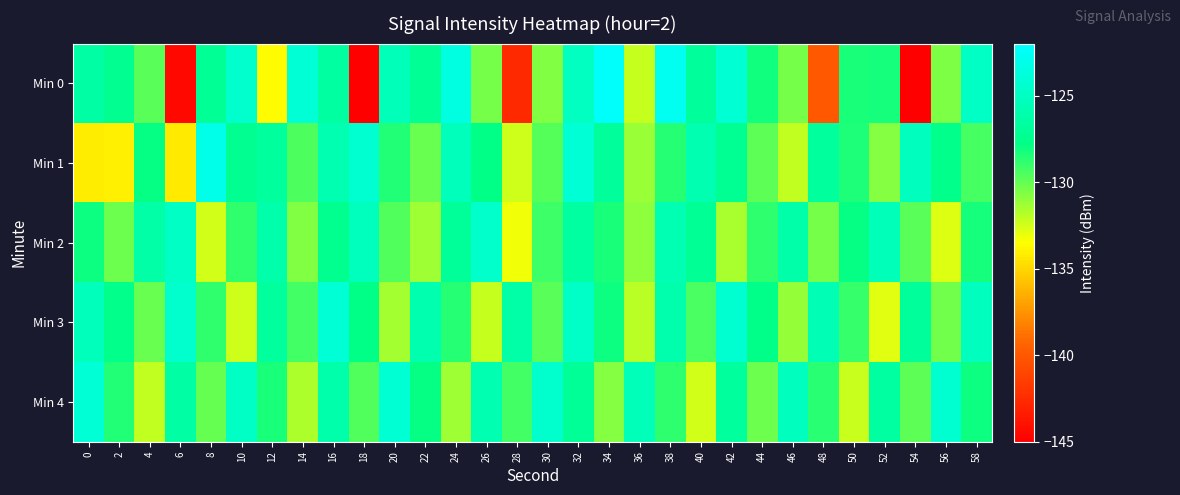

Between 20 and 58, which is larger?

58